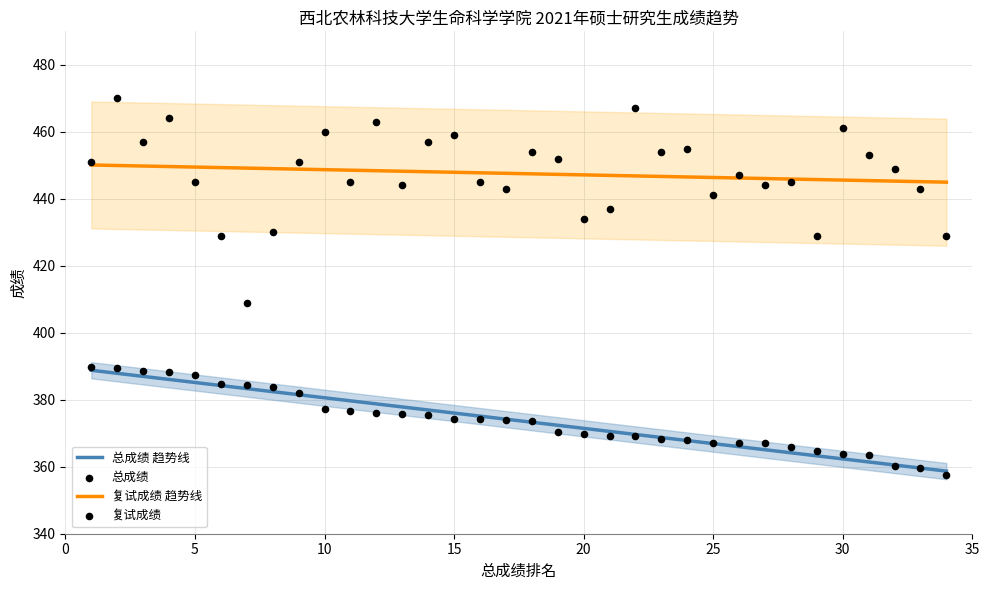

Which series contains the lowest Y value?

总成绩